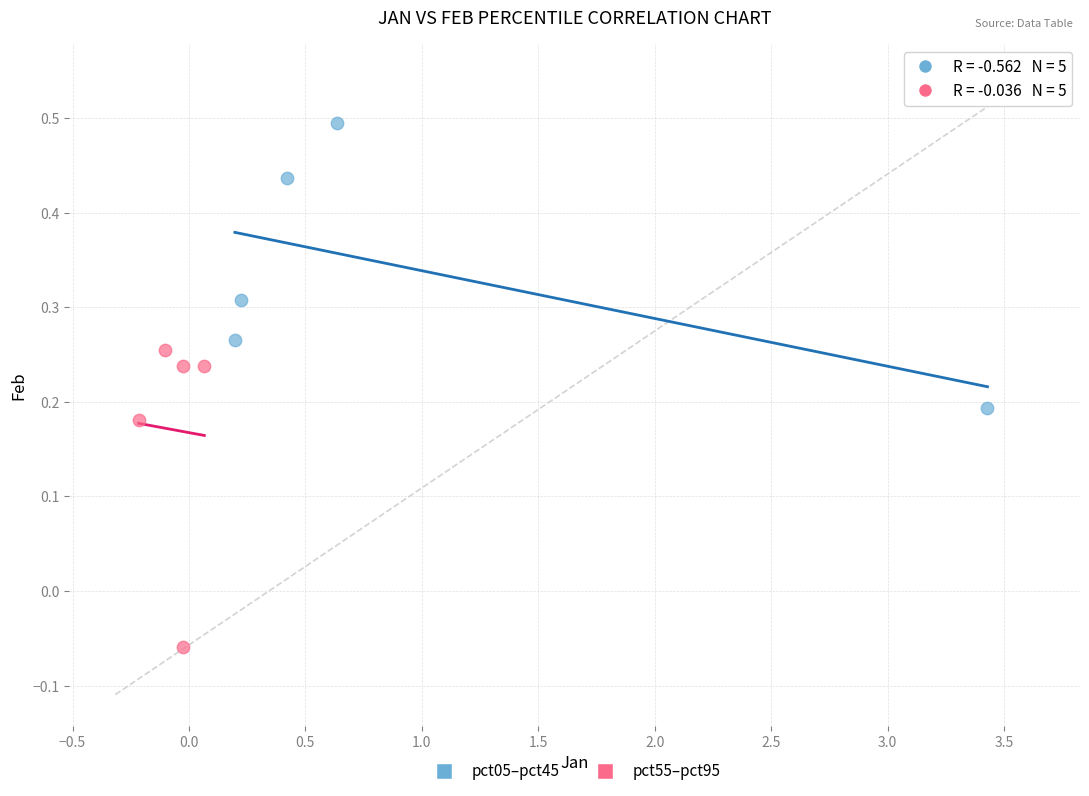

Which series contains the highest Y value?

pct05–pct45